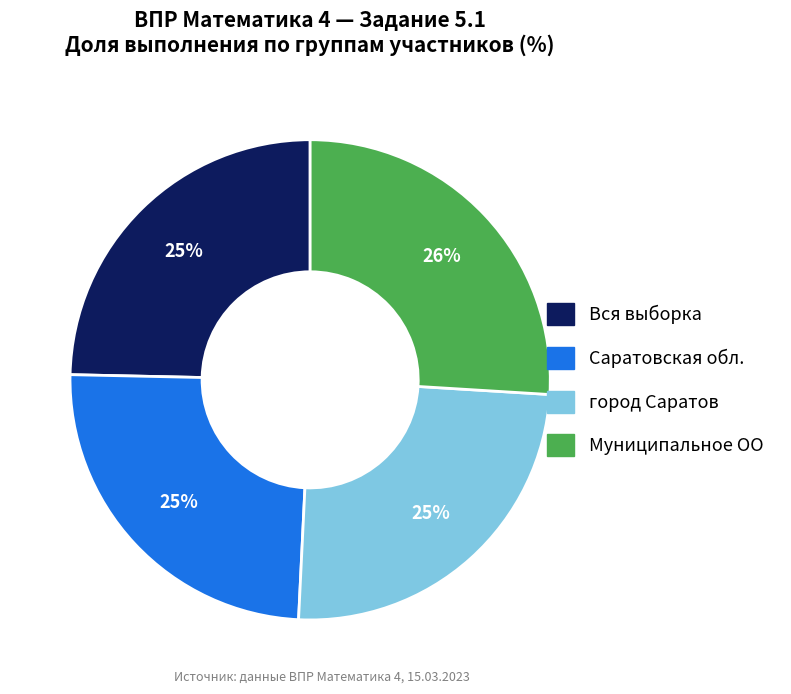

True or false: Муниципальное ОО accounts for 12% of the total.

False